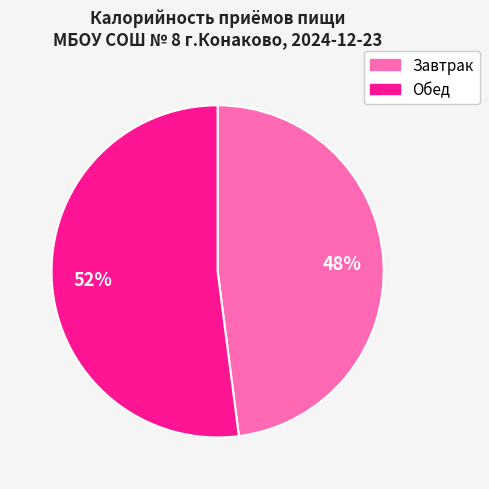

To the nearest percent, what is the average slice percentage?

50%